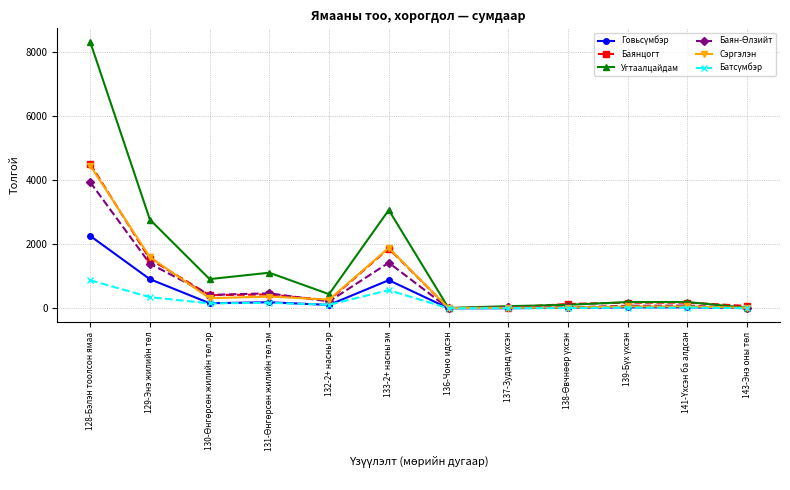

Which series has the widest spread of values?

Угтаалцайдам